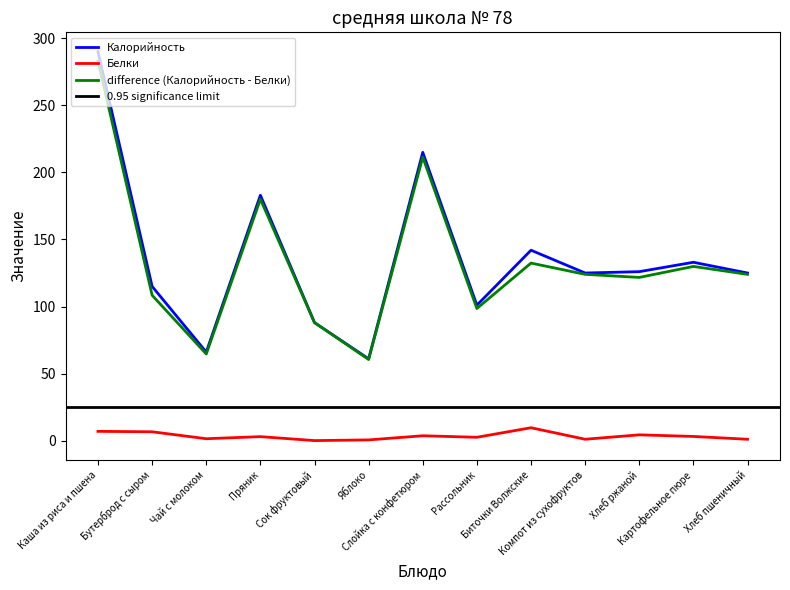

At how many categories does at least one series exceed 69?

11